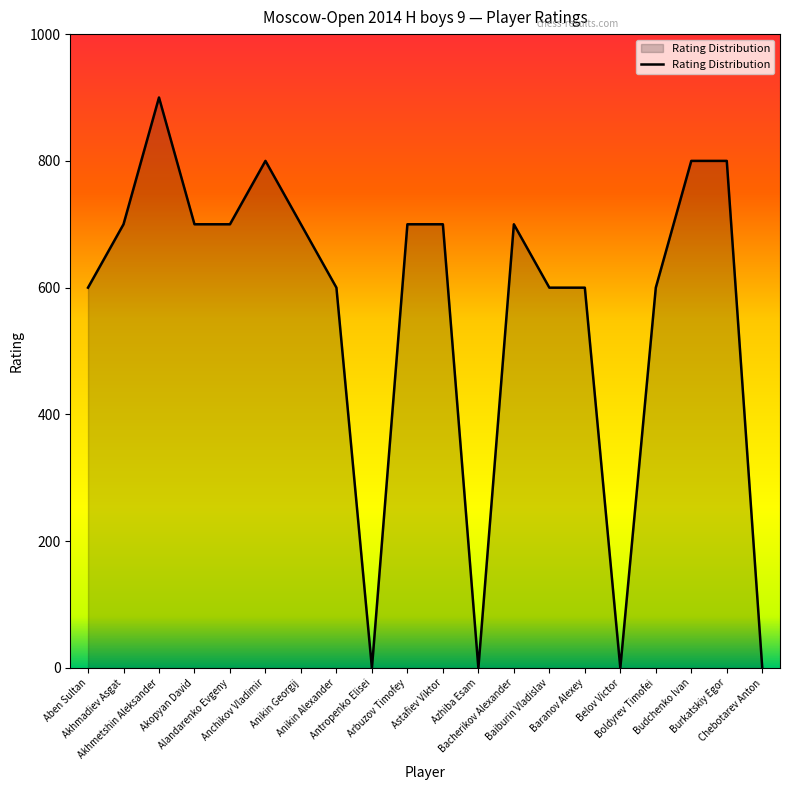

What is the sum of the values at Akhmadiev Asgat and Anikin Georgij?

1400